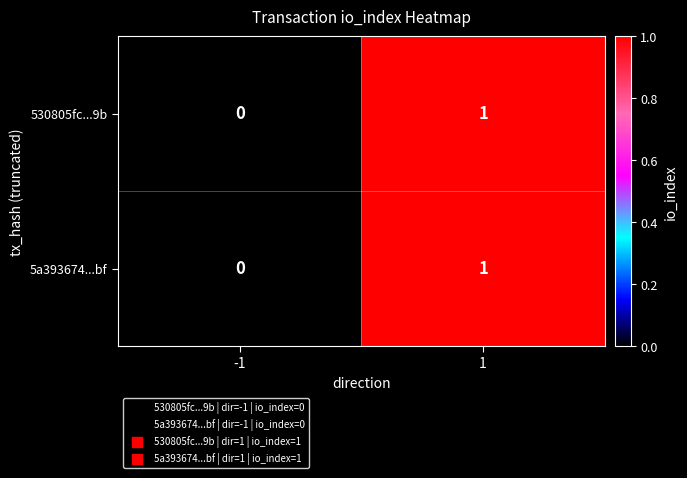

Rank the categories by 530805fc...9b value from highest to lowest.

1, -1